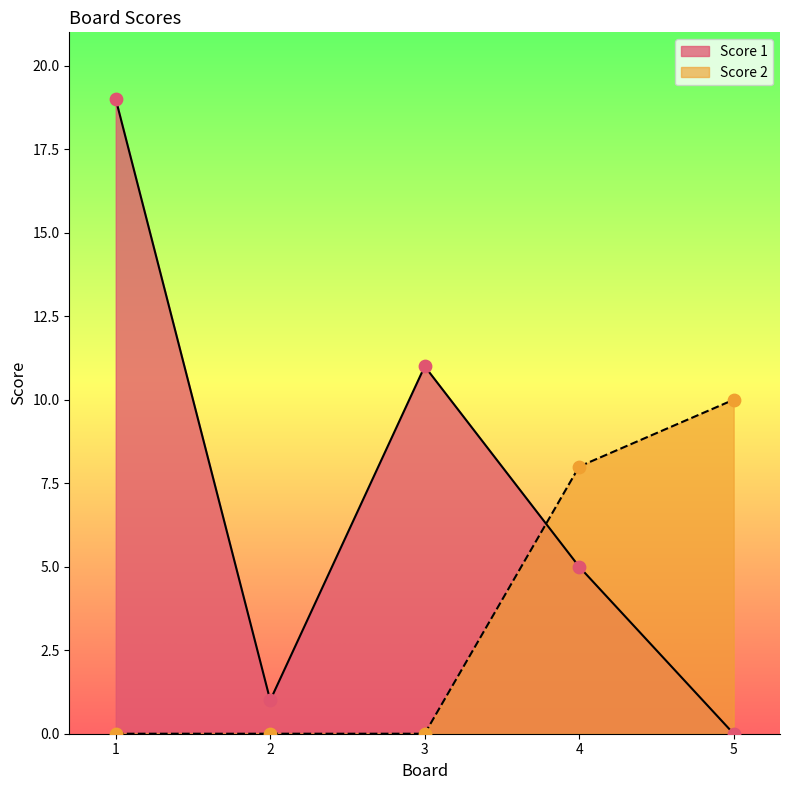

Which series contains the highest Y value?

Score 1